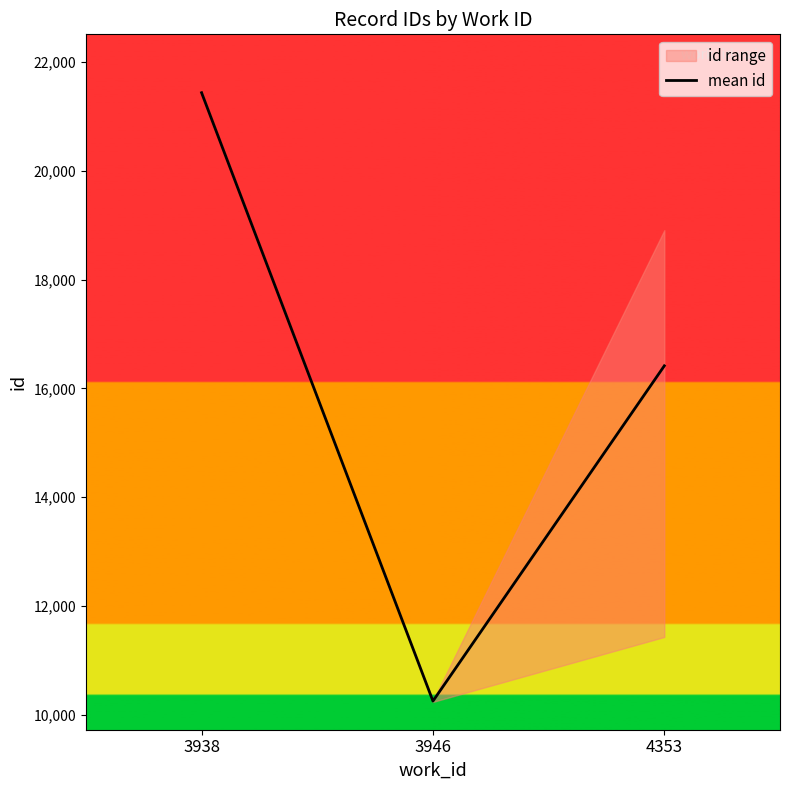

How many values are below 16415?

1